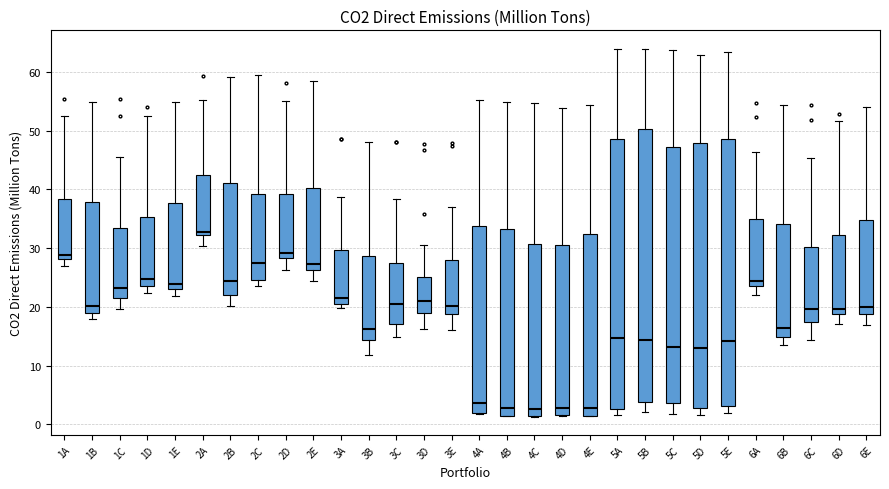

Which box has the highest median line?

2A